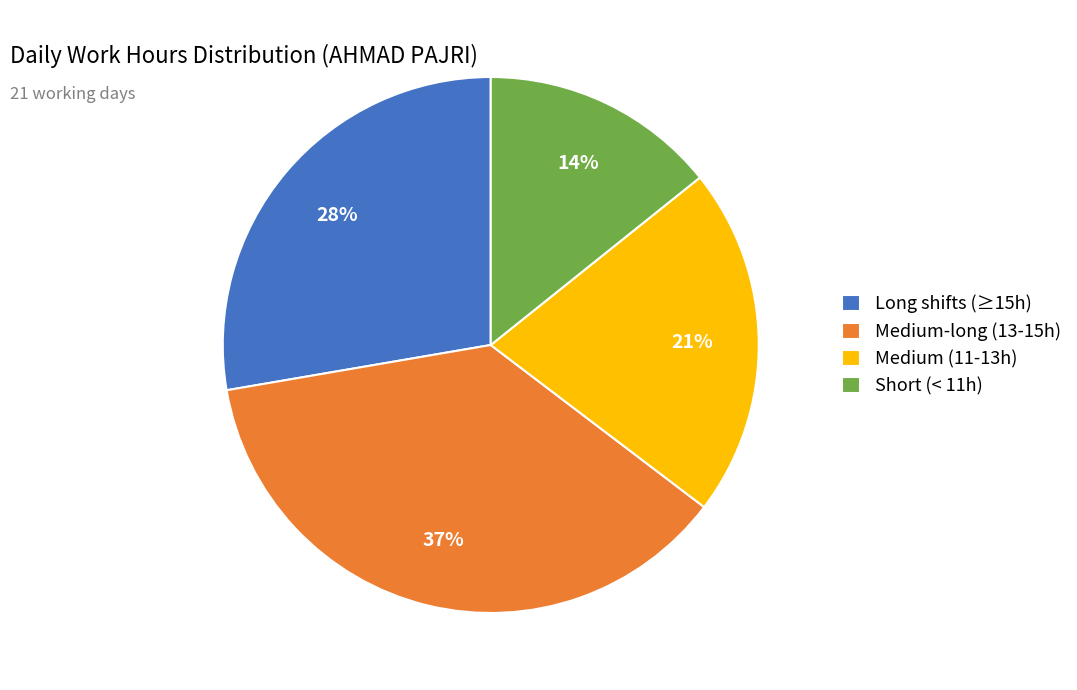

True or false: Medium-long (13-15h) accounts for 37% of the total.

True